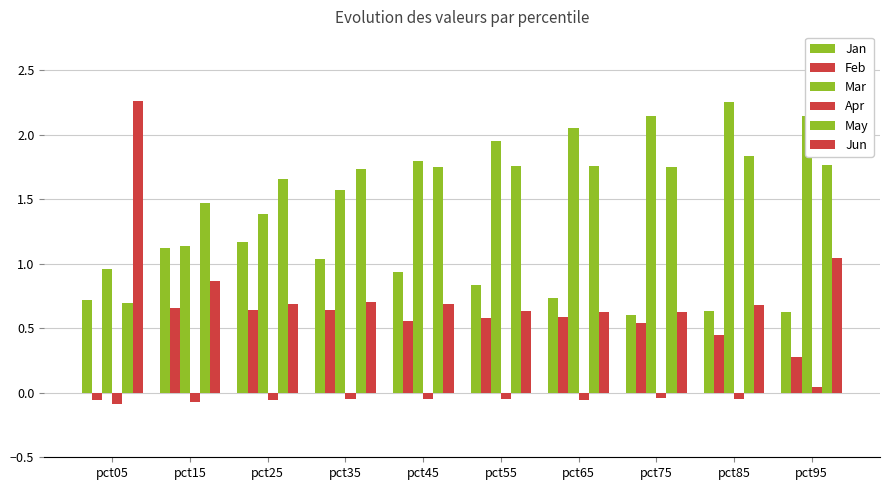

Count the number of data series in this chart.

6